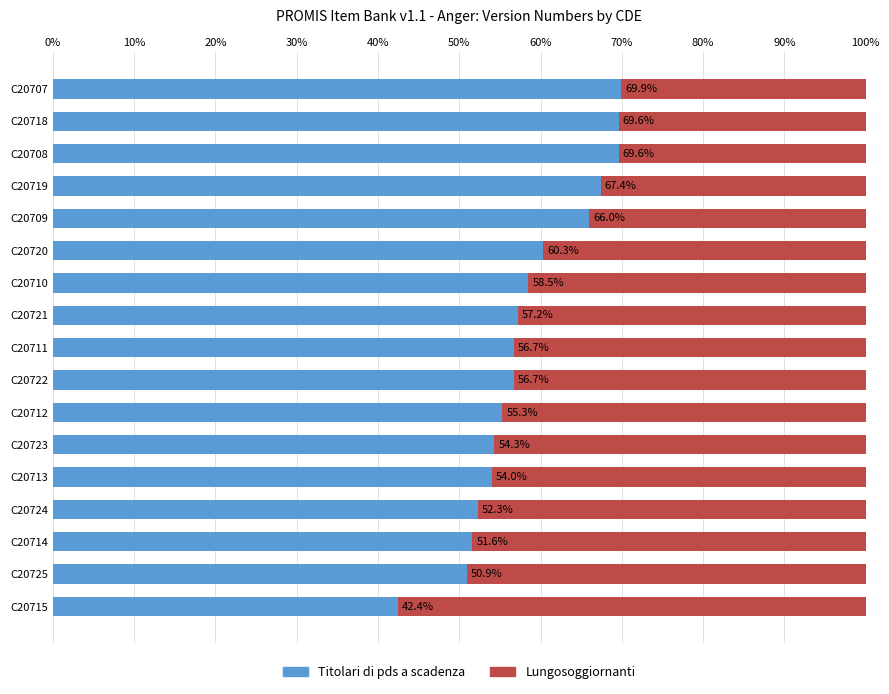

What is the sum of all Titolari di pds a scadenza values?

992.7